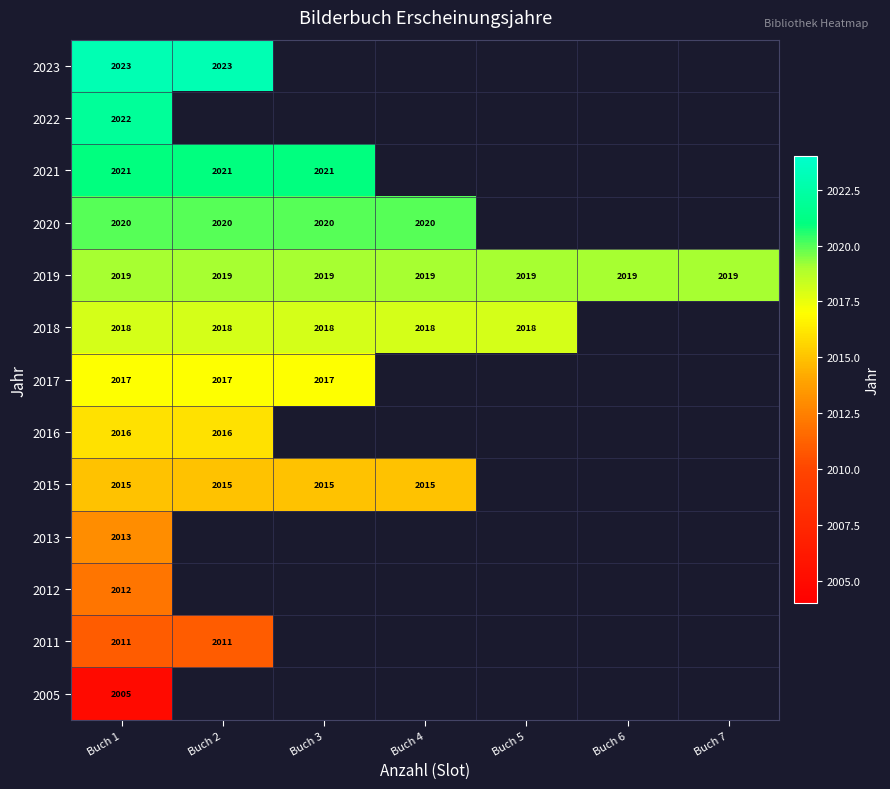

What is the spread (max minus min) of values at Buch 1?

18